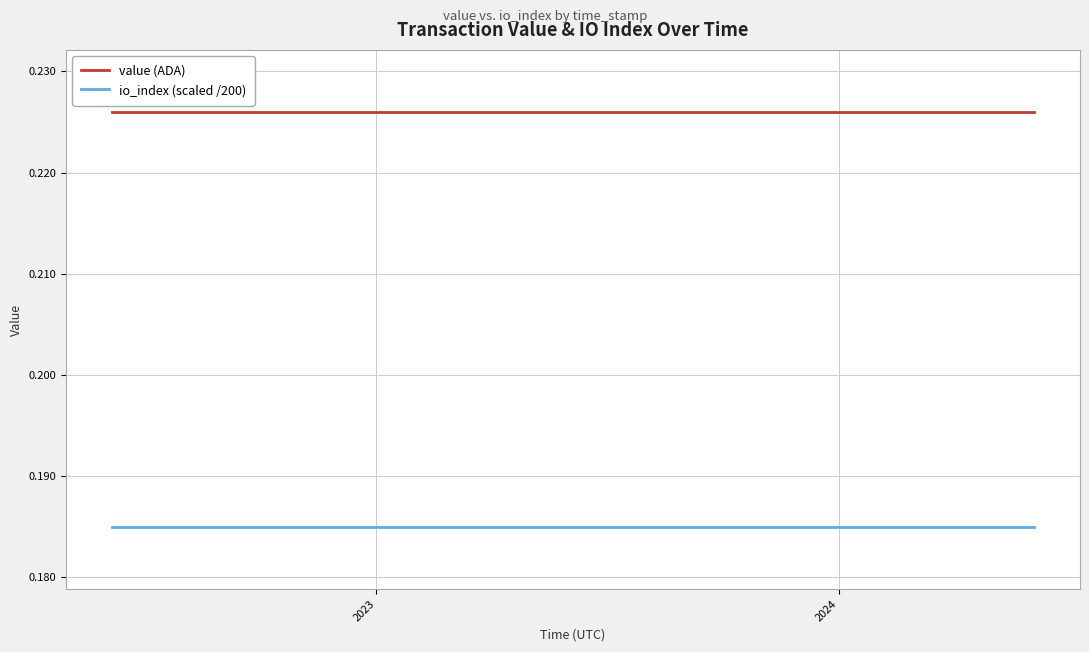

Which series has the largest total across all categories?

value (ADA)